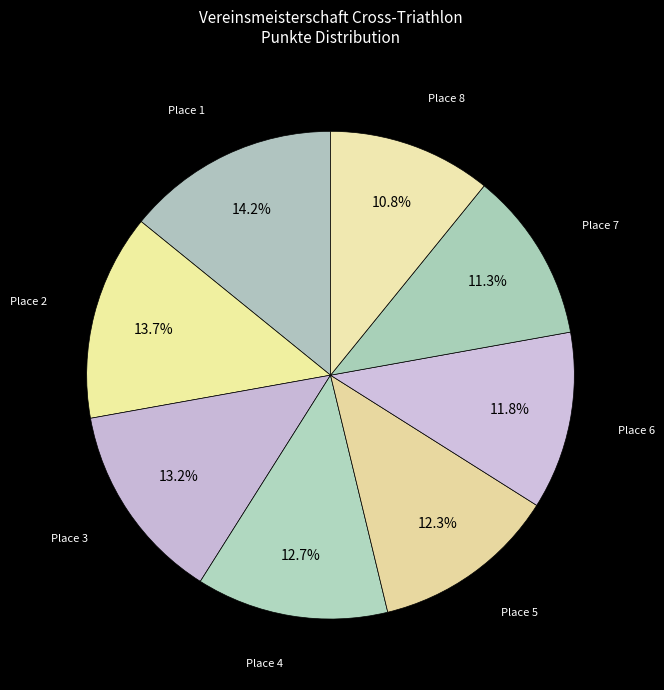

Count the number of slices in the pie.

8